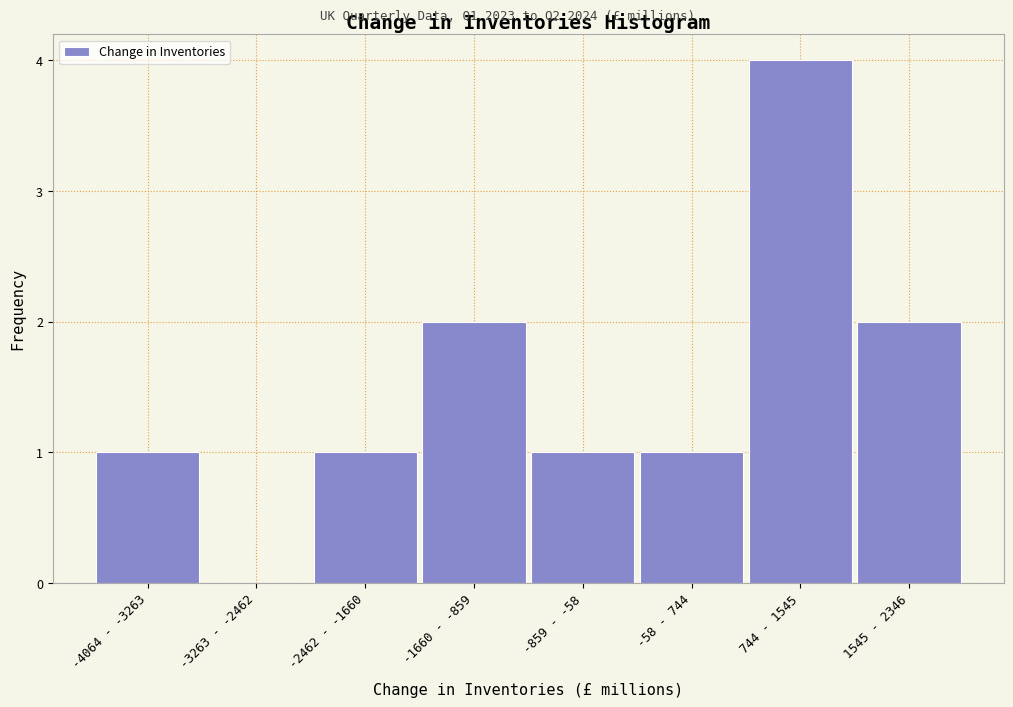

Reading left to right, list all the values displayed in this chart.

-4064 - -3263=1	-3263 - -2462=0	-2462 - -1660=1	-1660 - -859=2	-859 - -58=1	-58 - 744=1	744 - 1545=4	1545 - 2346=2